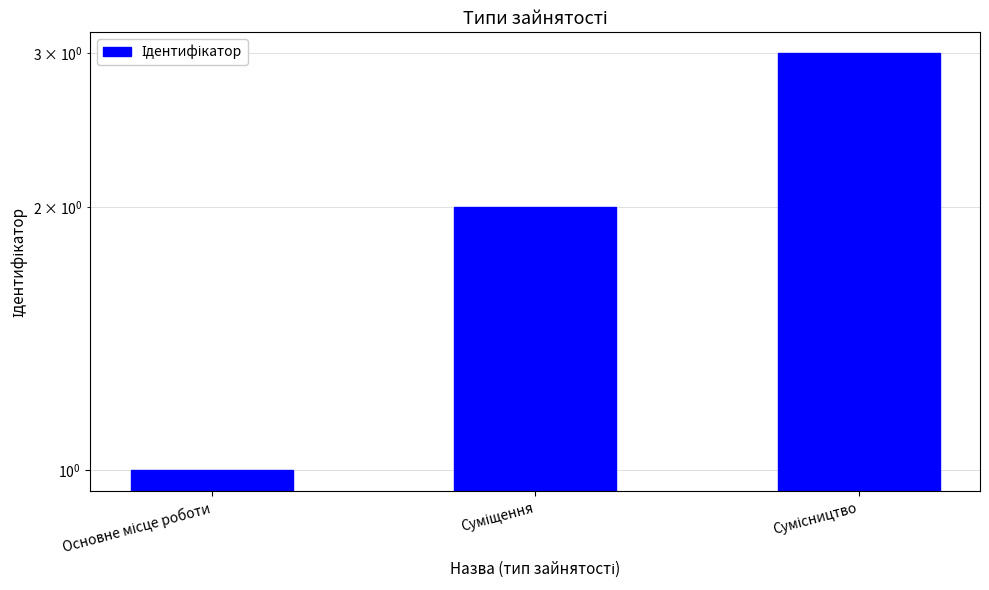

Which has a higher value, Сумісництво or Суміщення?

Сумісництво